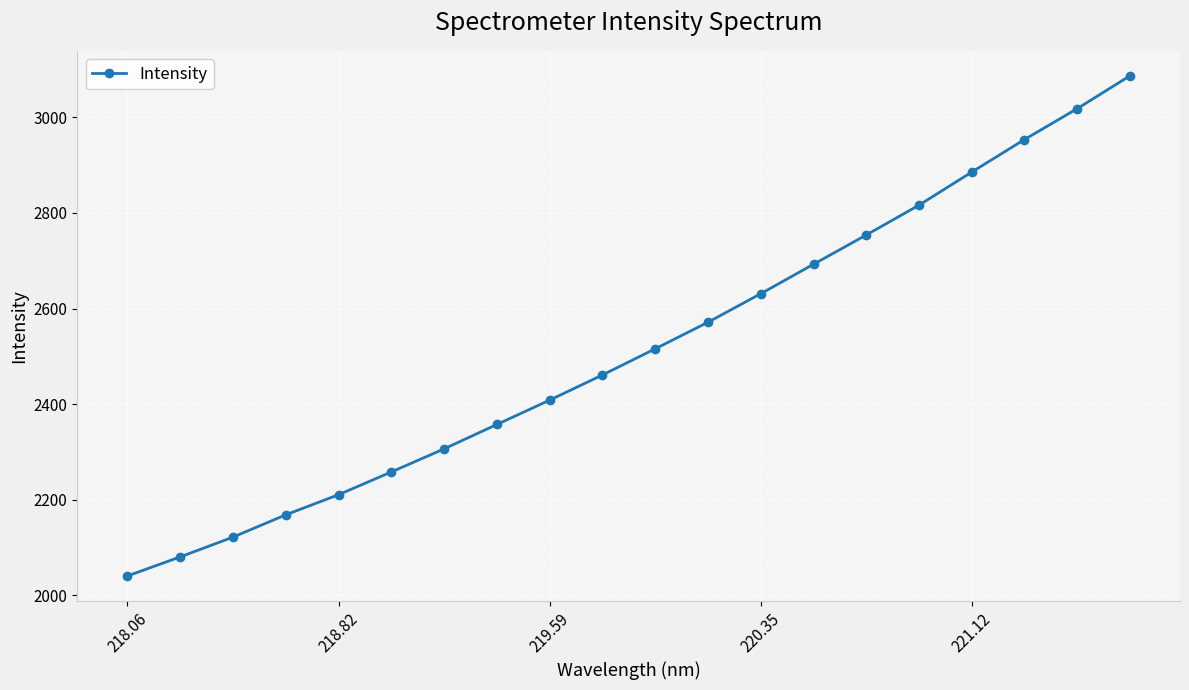

Count the number of categories in the chart.

20